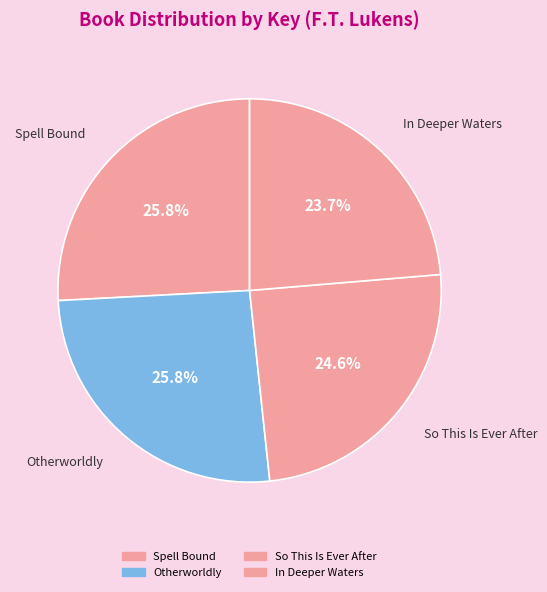

What percentage do Spell Bound and So This Is Ever After together represent?

50.5%